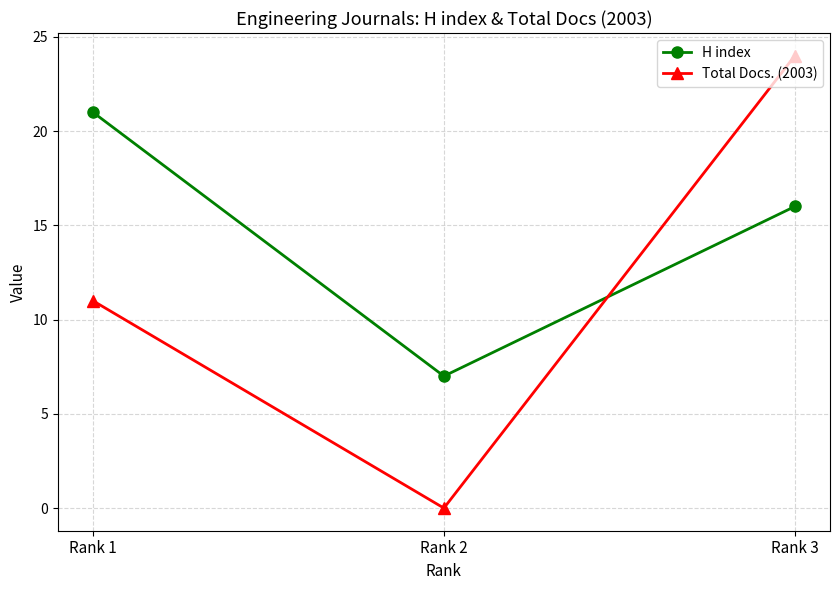

Where does the H index series first go above 16?

Rank 1